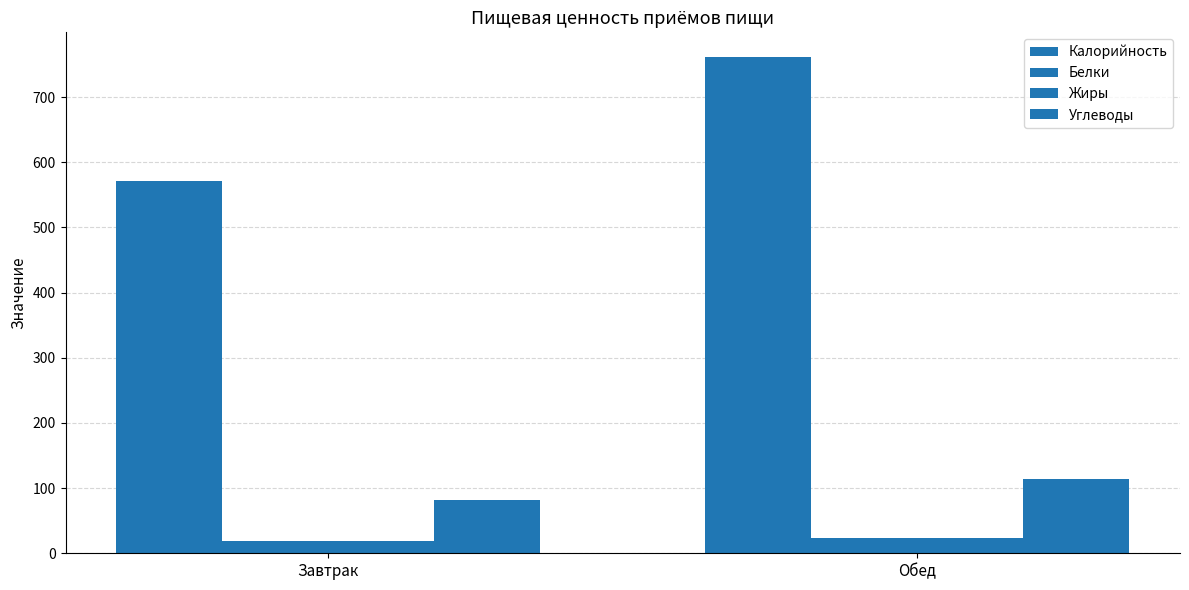

Which series has the widest spread of values?

Калорийность